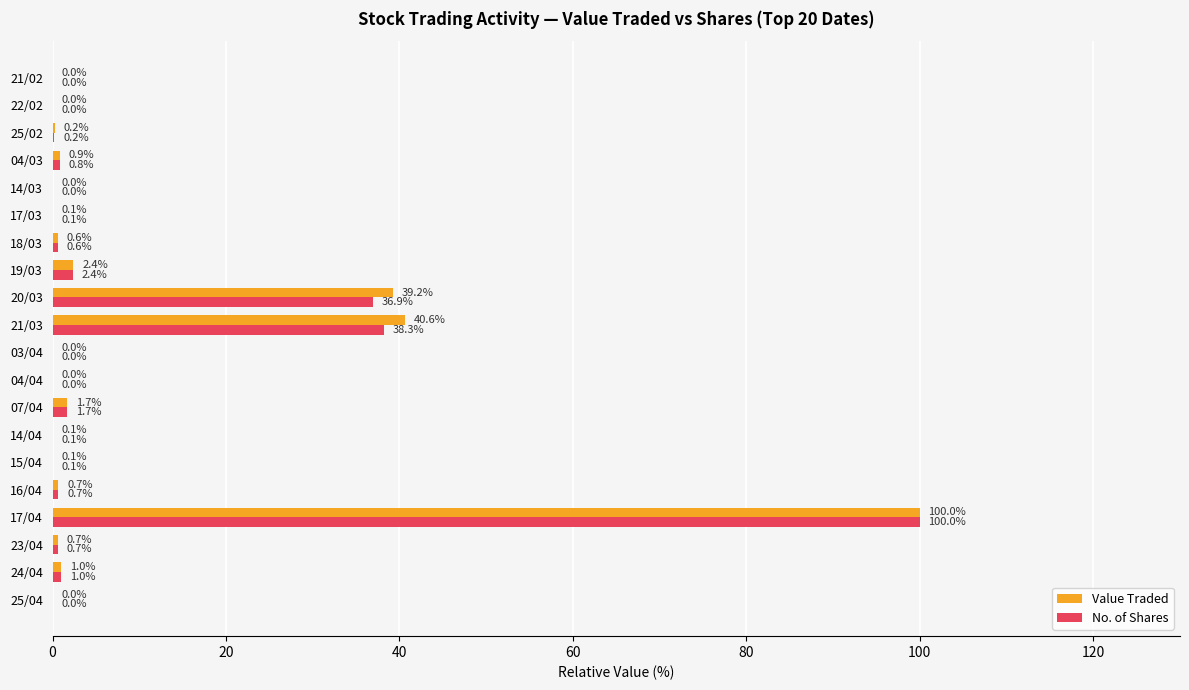

True or false: Value Traded has a value of 0.1 at 17/03.

True